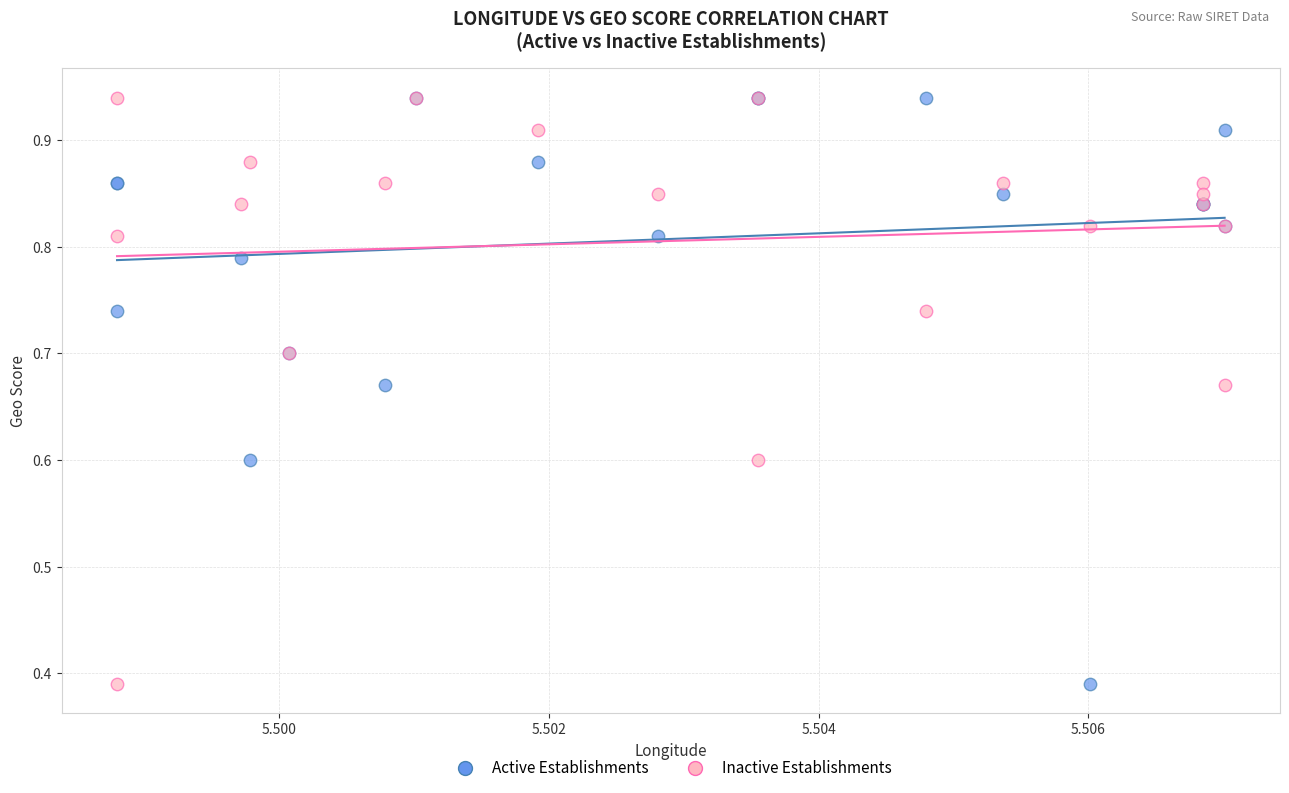

What are all the series names shown in the legend?

Active Establishments, Inactive Establishments